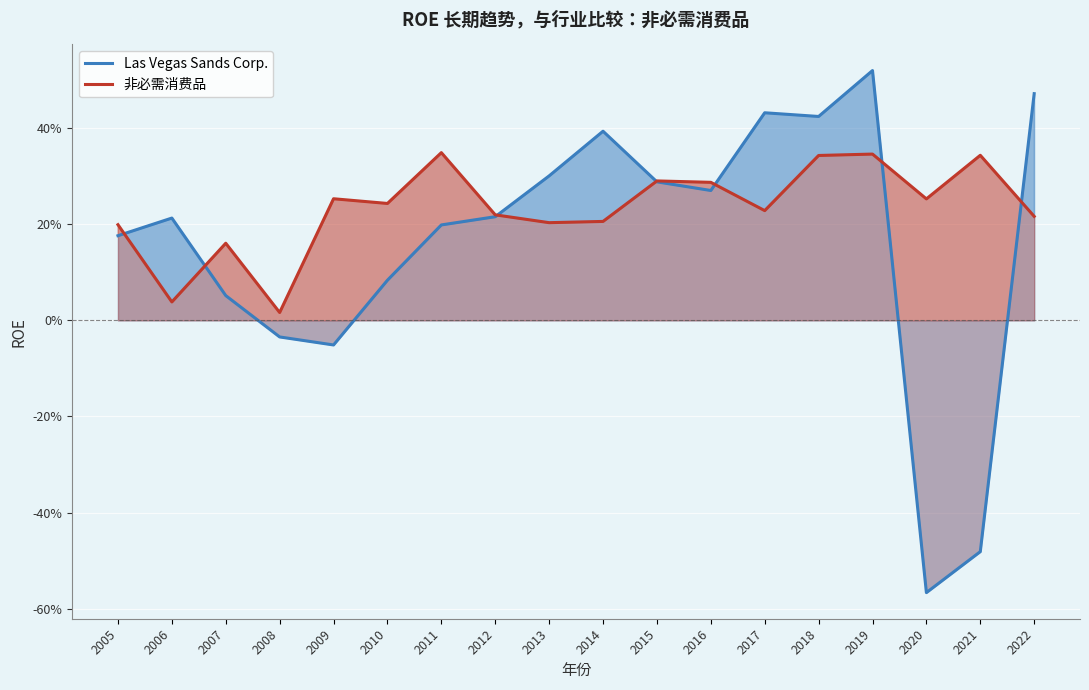

At 2007, list the series in order from smallest to largest.

Las Vegas Sands Corp., 非必需消费品